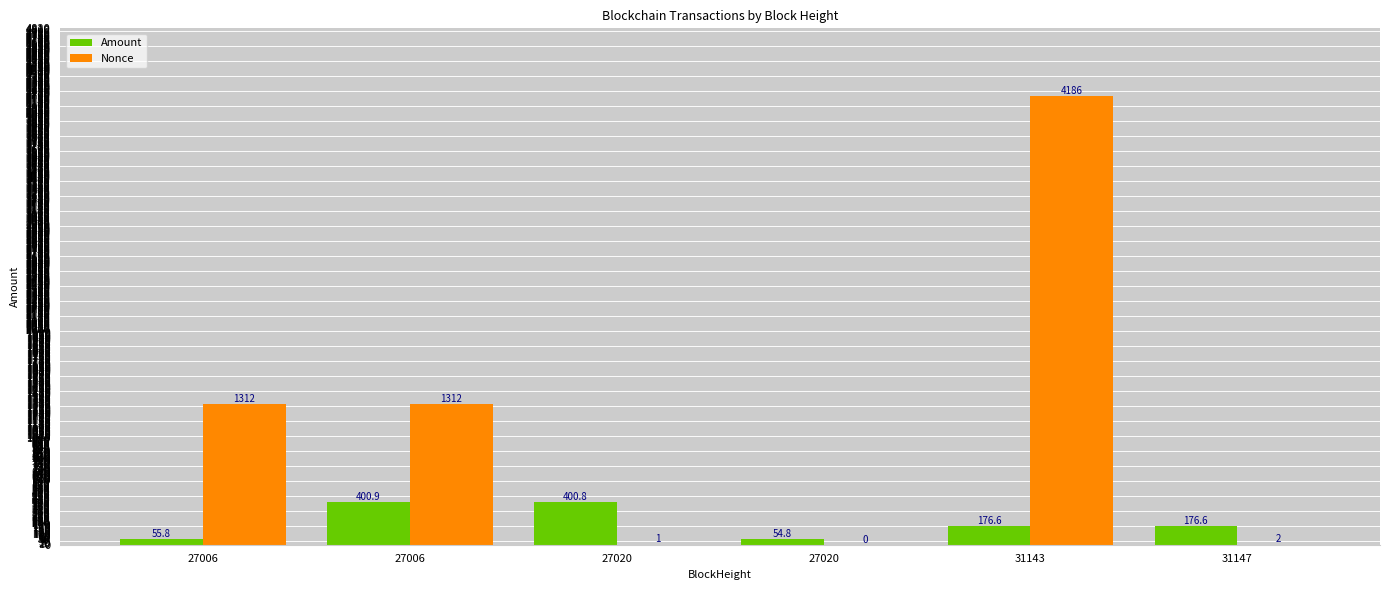

Which category has the highest value across all series?

31143